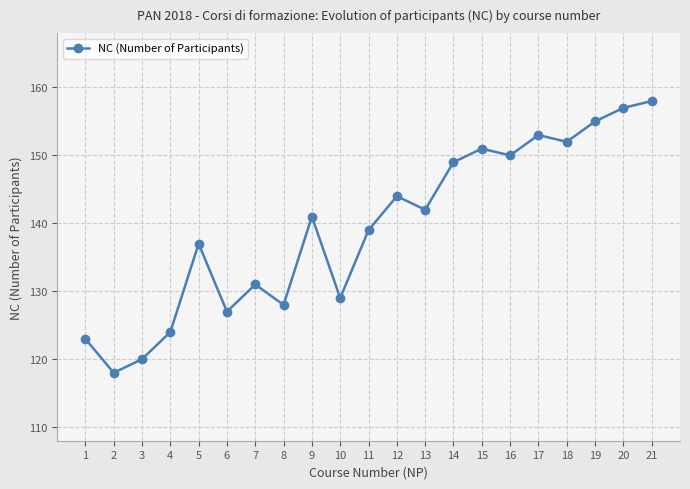

What is the value of the 17th point from the left?

153